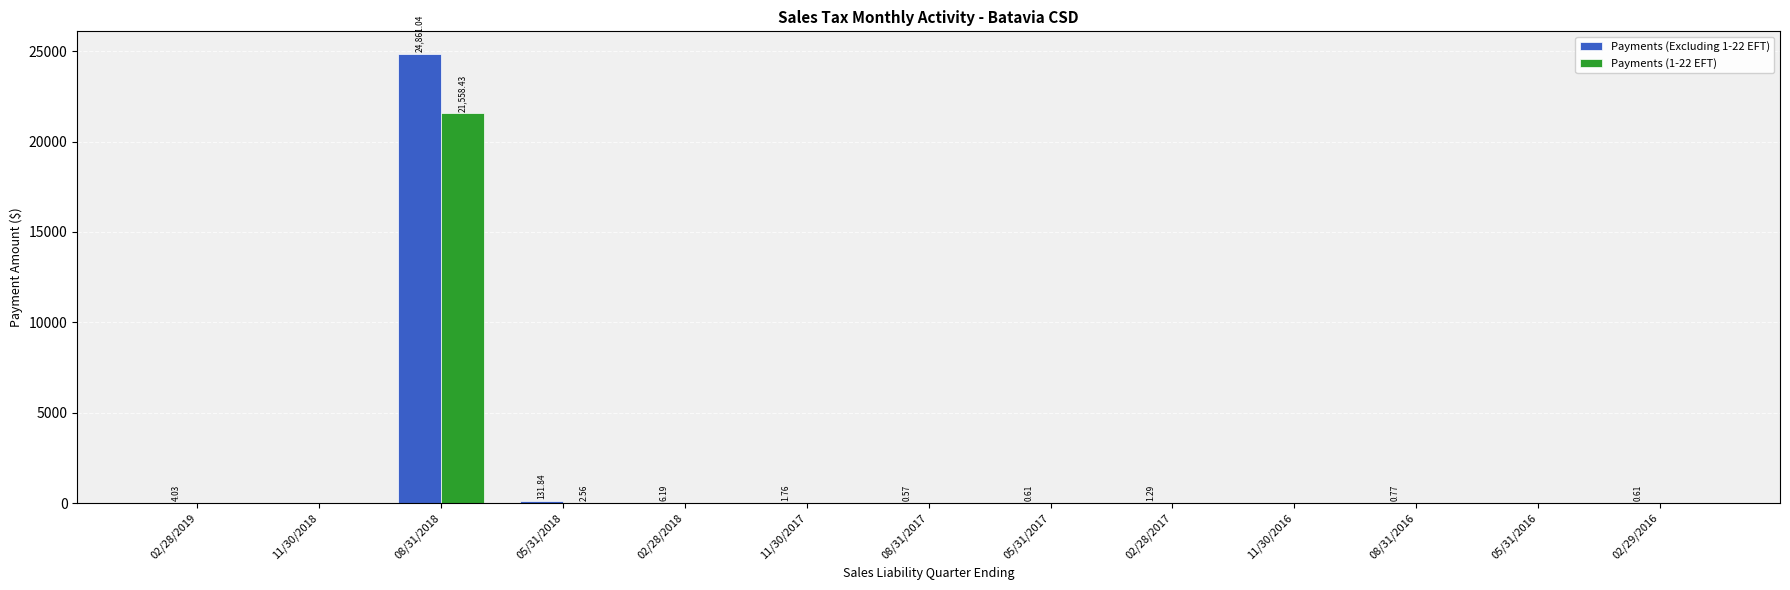

Which series has the widest spread of values?

Payments (Excluding 1-22 EFT)